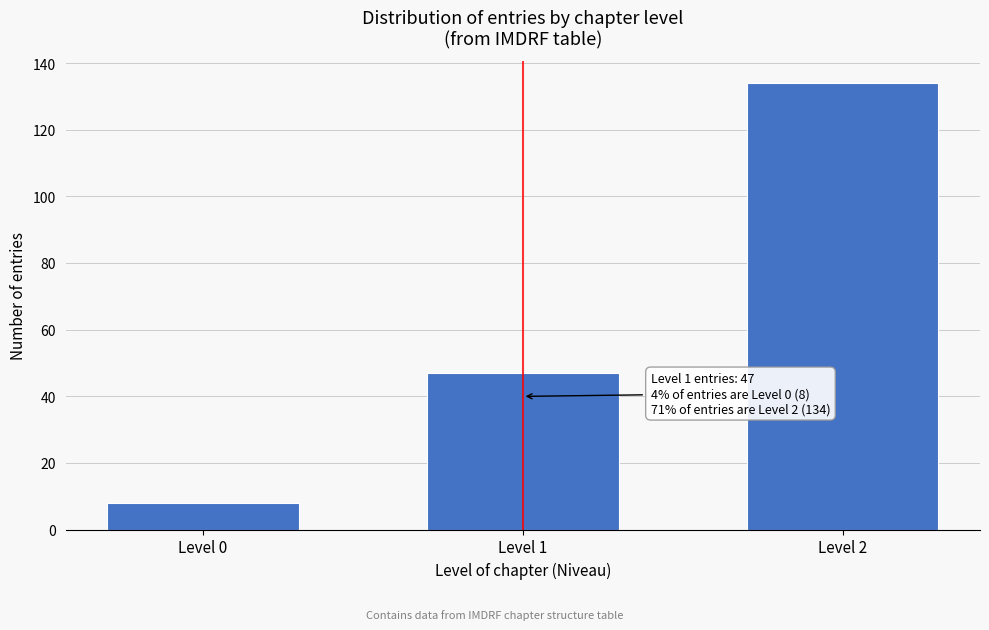

Reading left to right, what are all the values shown in this chart?

Level 0=8	Level 1=47	Level 2=134